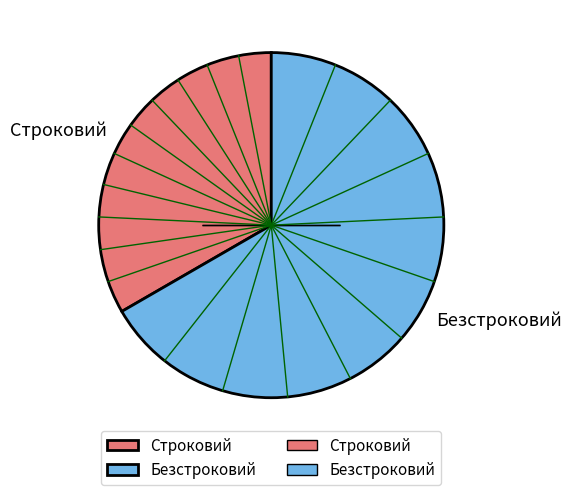

What is the ratio of the value at Строковий to the value at Безстроковий?

0.5